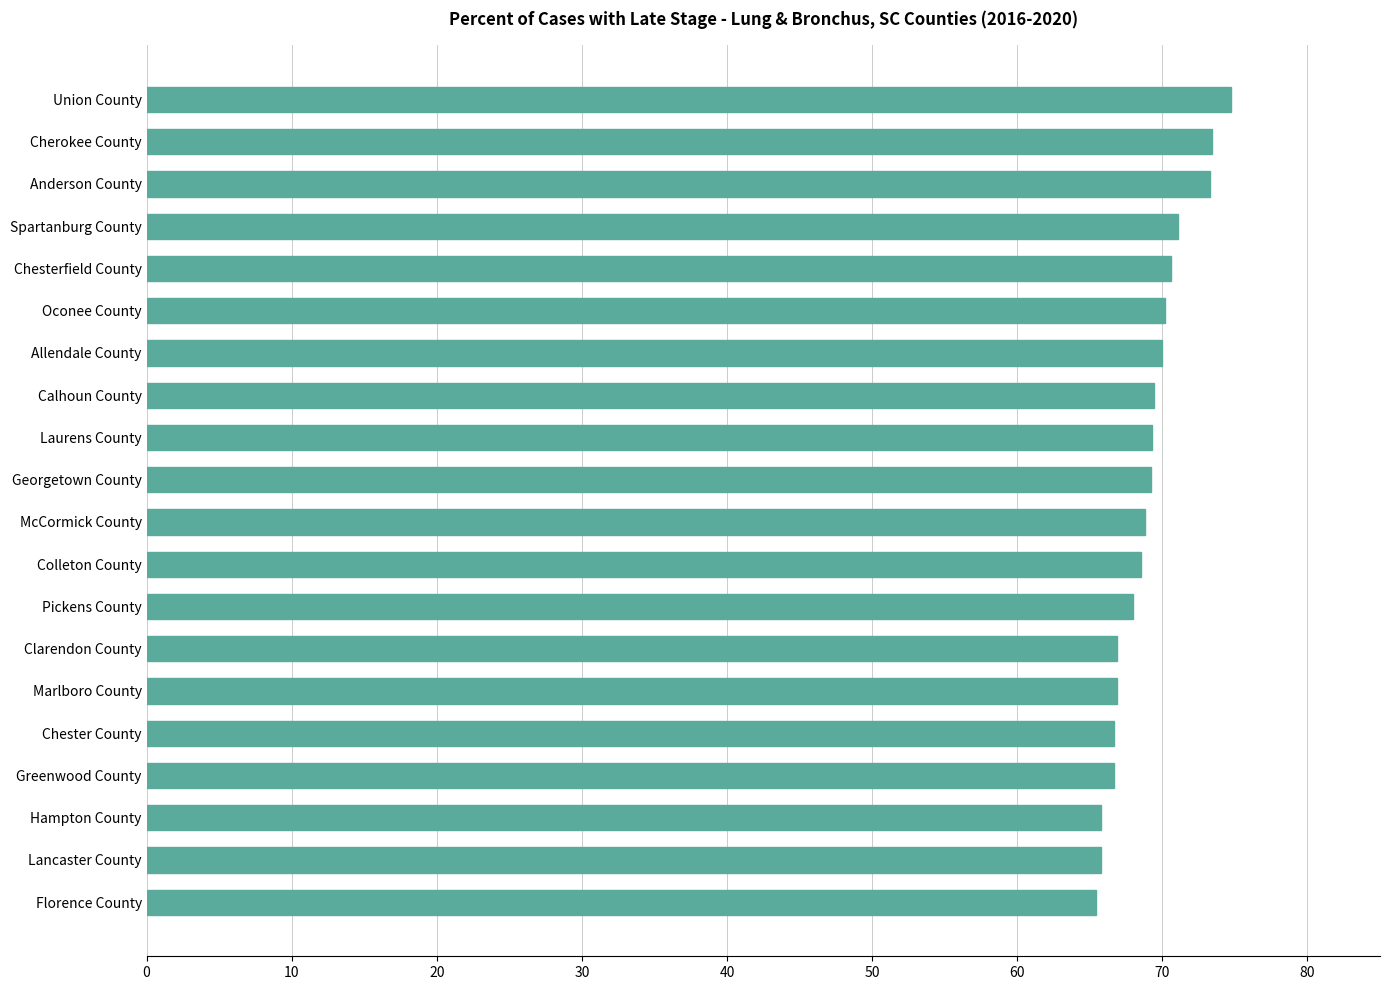

Is it true that the value at Clarendon County is 66.9?

True